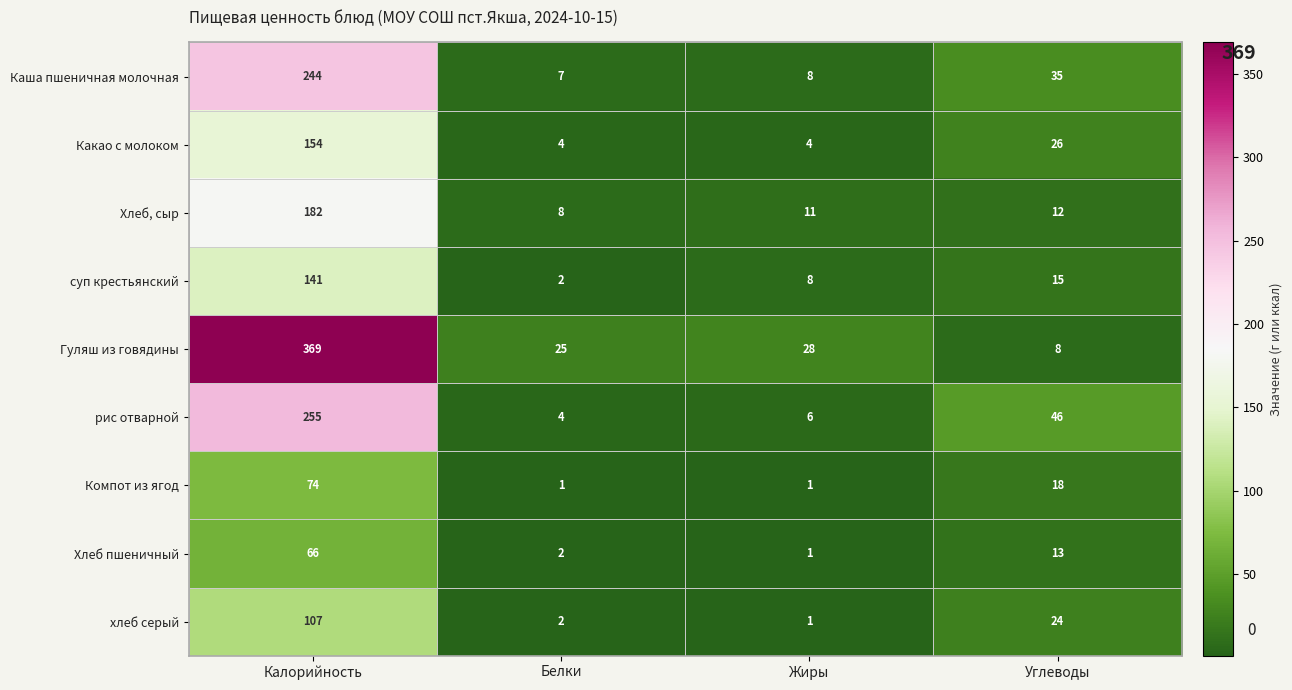

How many series are shown in this chart?

9